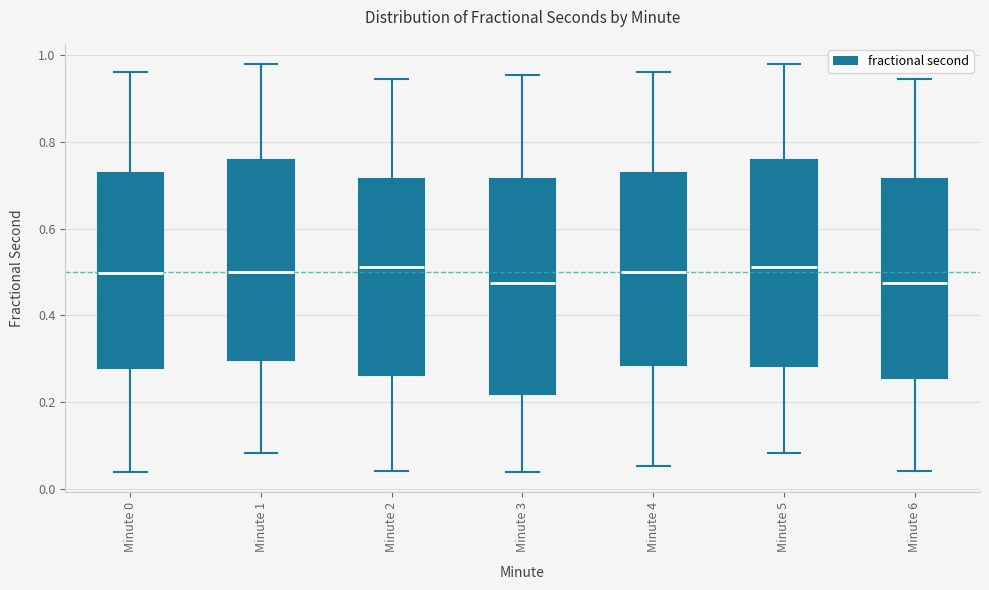

Where does the upper whisker of the box for Minute 5 end on the y-axis? The values are not printed on the chart, so give them approximately, as read against the axis.

0.98